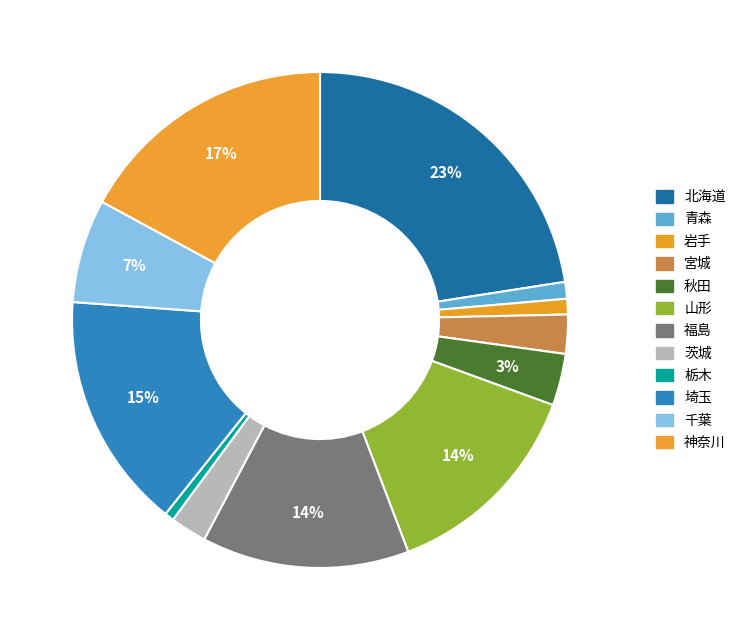

Is it true that 茨城 is 1% of the pie?

False